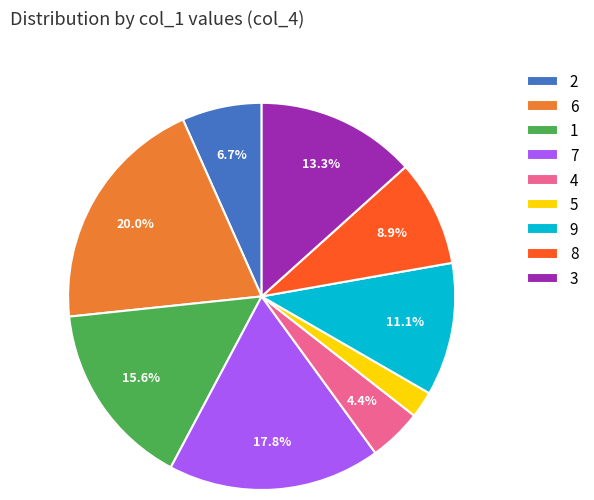

True or false: 5 accounts for 11% of the total.

False